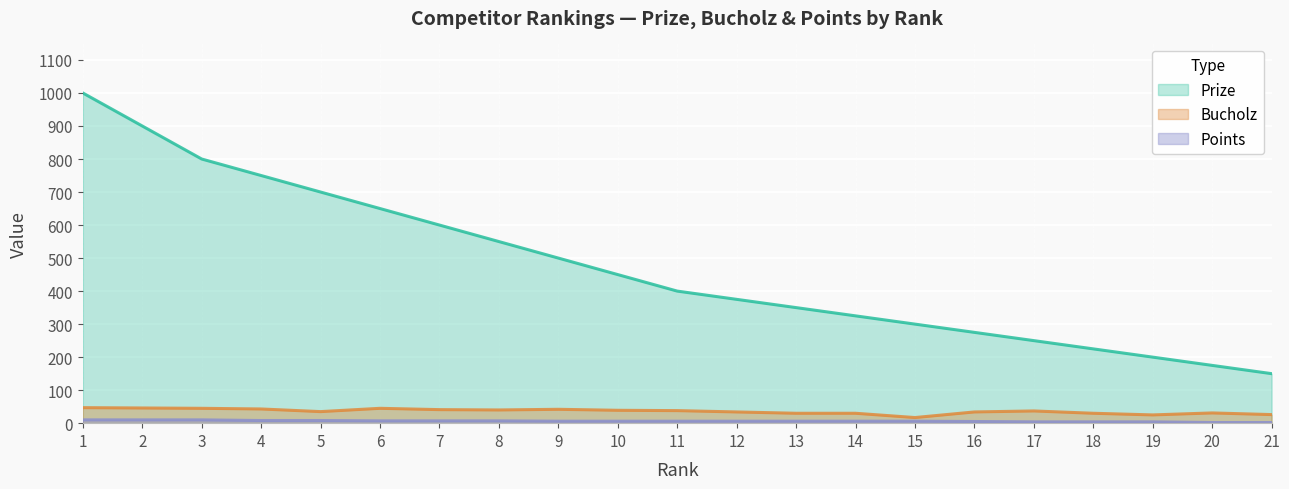

List the labels in order of Points value, largest first.

1, 2, 3, 4, 5, 6, 7, 8, 9, 10, 11, 12, 13, 14, 15, 16, 17, 18, 19, 20, 21